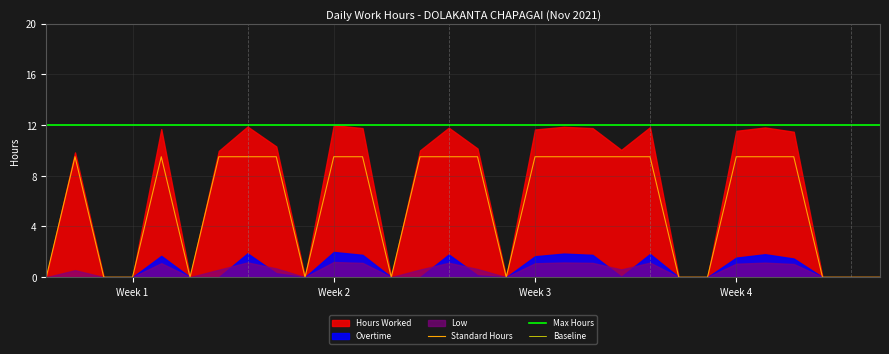

Is the value of Hours Worked at 7 greater than the value of Low at 23?

Yes